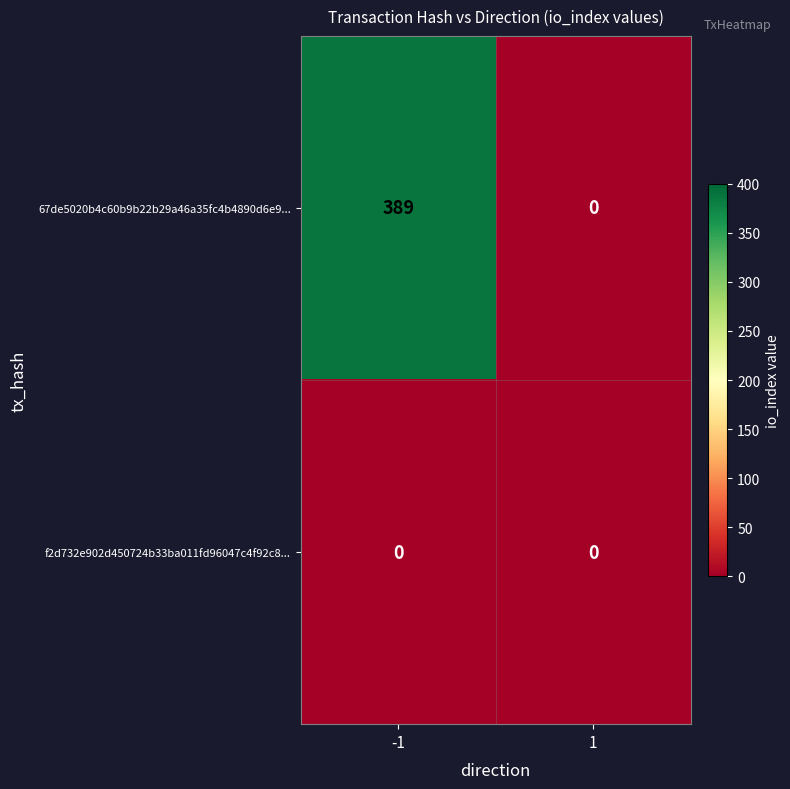

Which series has the largest total across all categories?

67de5020b4c60b9b22b29a46a35fc4b4890d6e9...